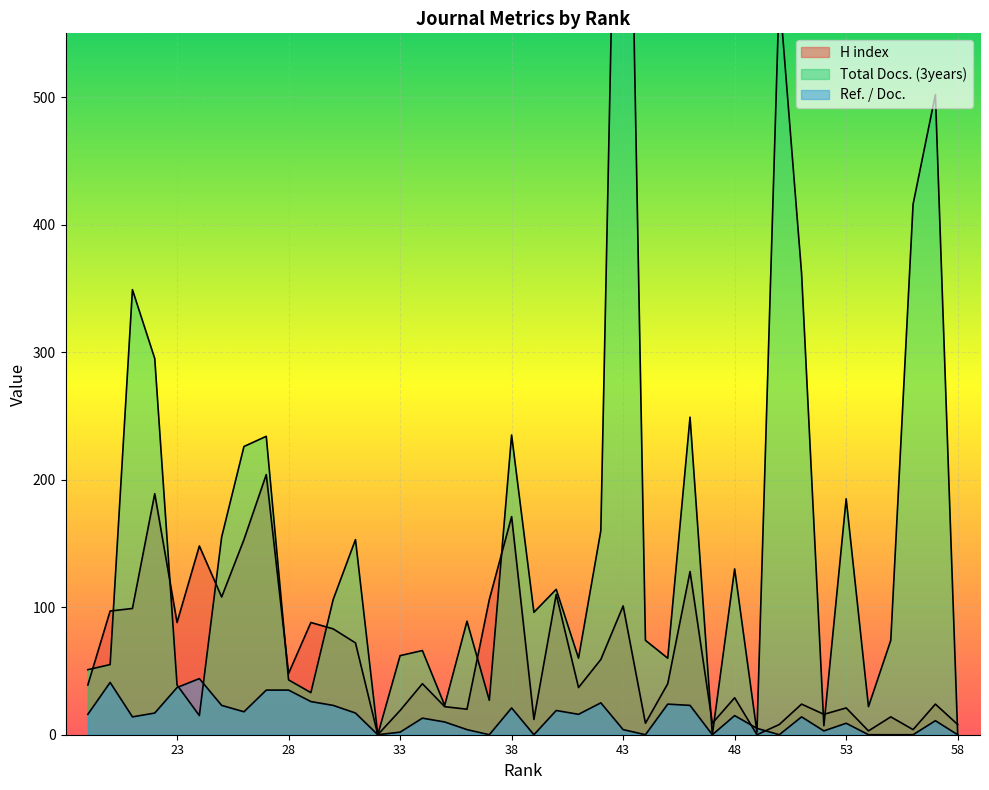

The value of Ref. / Doc. at 47 is 0. True or false?

True